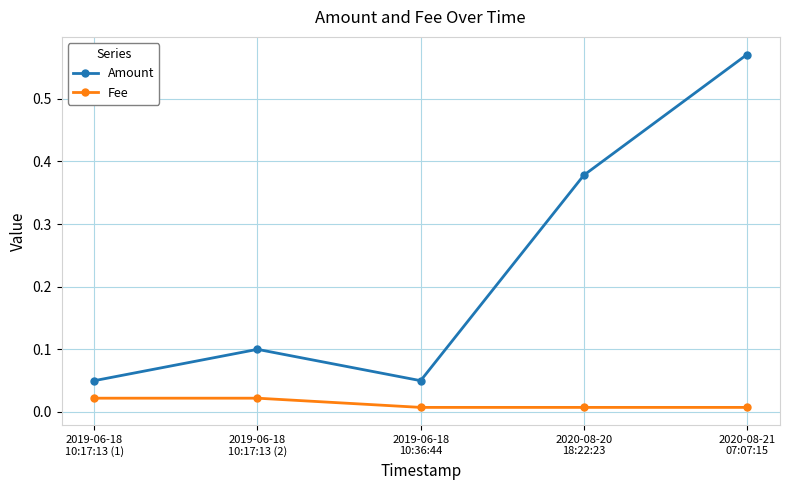

Rank the series by their average value, from lowest to highest.

Fee, Amount